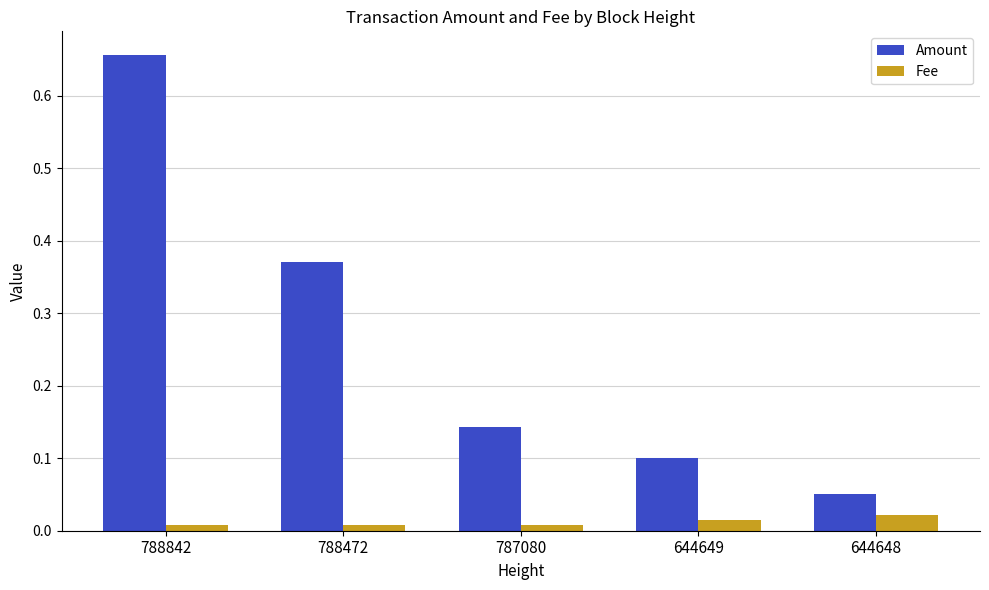

The value of Amount at 788472 is 0.1. True or false?

False